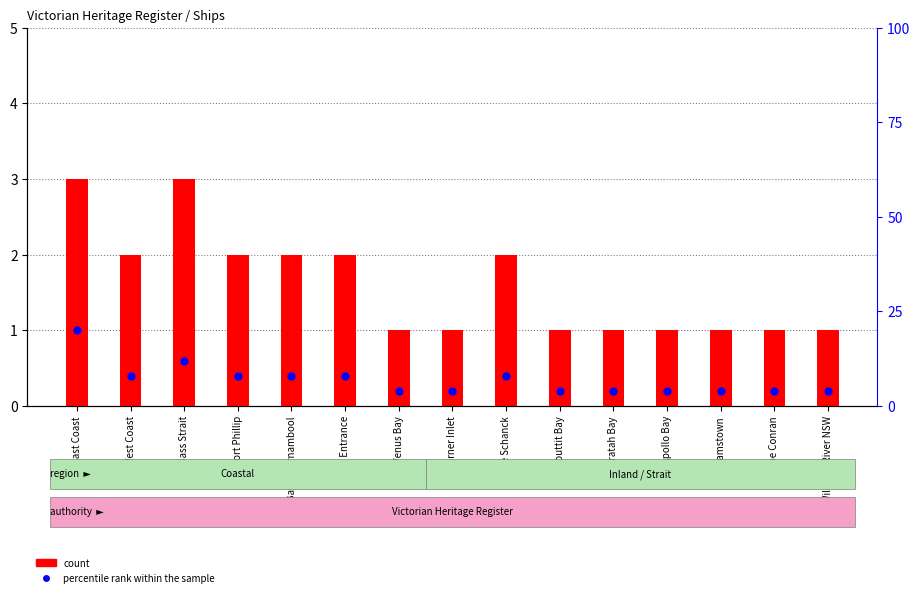

Which series contains the highest Y value?

percentile rank within the sample